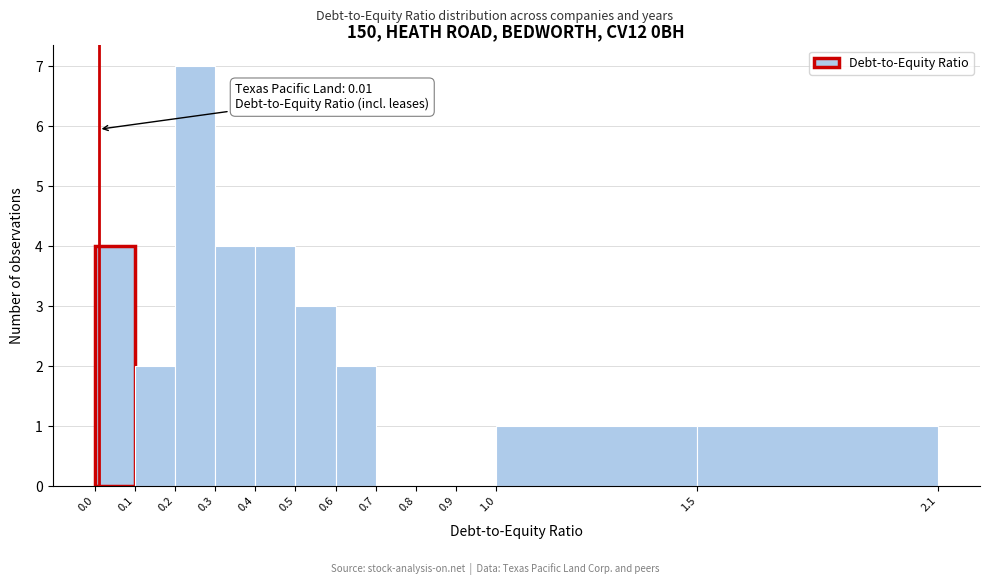

Which range on the x-axis has the tallest bar?

0.2 to 0.3